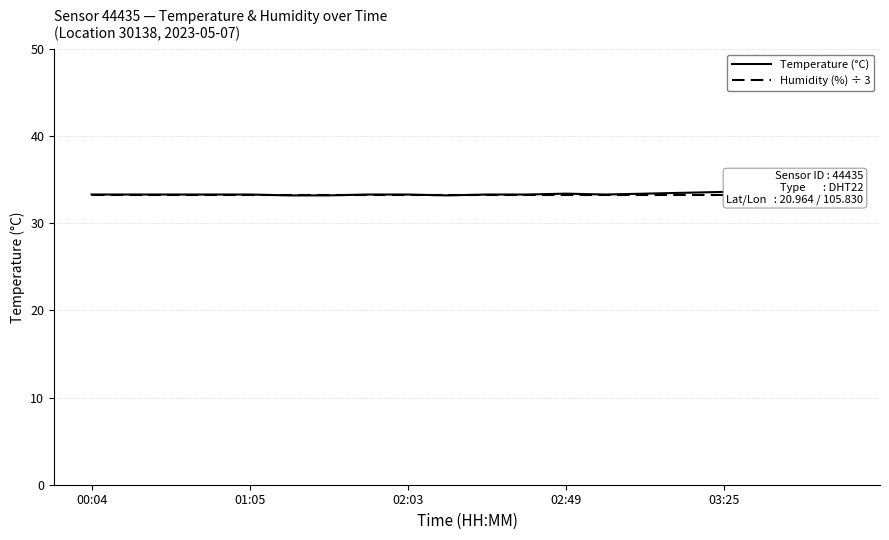

True or false: Temperature (°C) and Humidity (%) ÷ 3 intersect in this chart.

True